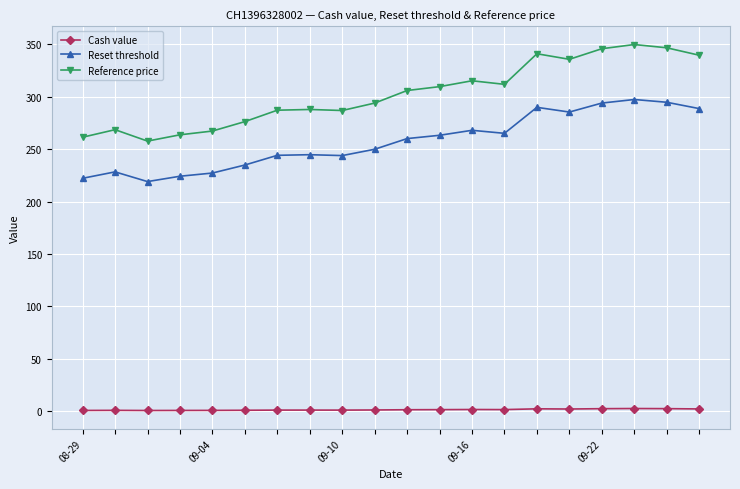

What is the value of the Reset threshold point at the 4th from the left?

224.1